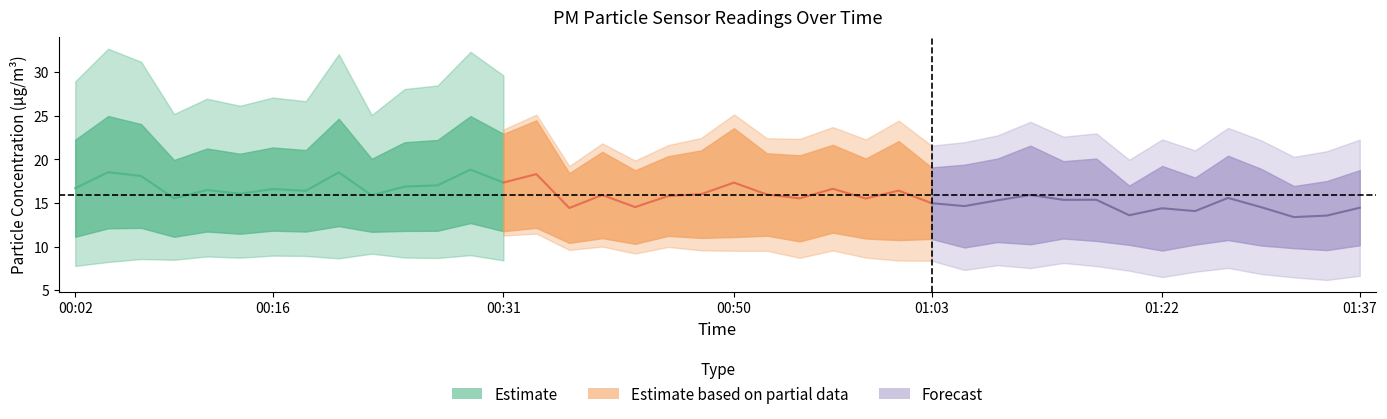

True or false: P2 and P1 intersect in this chart.

False